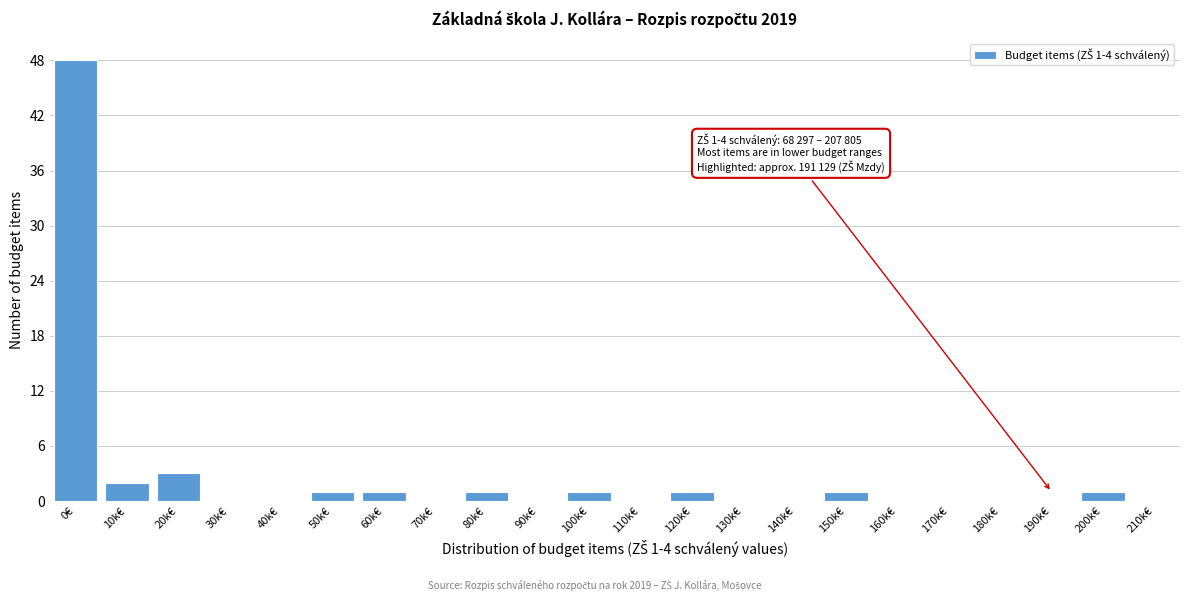

Reading left to right, transcribe all the data shown in this chart.

0€=48	10k€=2	20k€=3	30k€=0	40k€=0	50k€=1	60k€=1	70k€=0	80k€=1	90k€=0	100k€=1	110k€=0	120k€=1	130k€=0	140k€=0	150k€=1	160k€=0	170k€=0	180k€=0	190k€=0	200k€=1	210k€=0